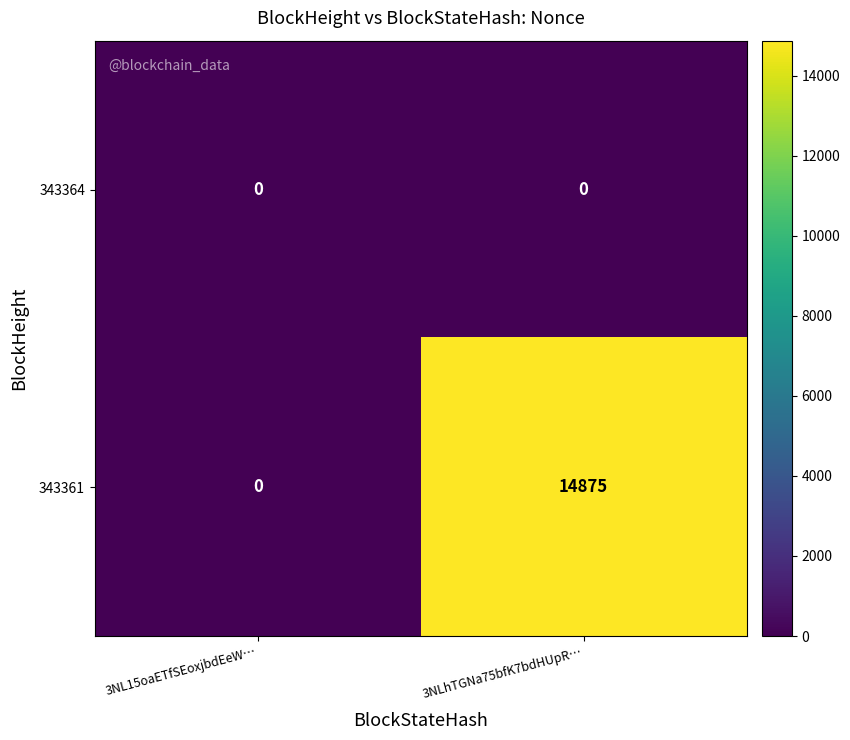

Count the number of categories in the chart.

2